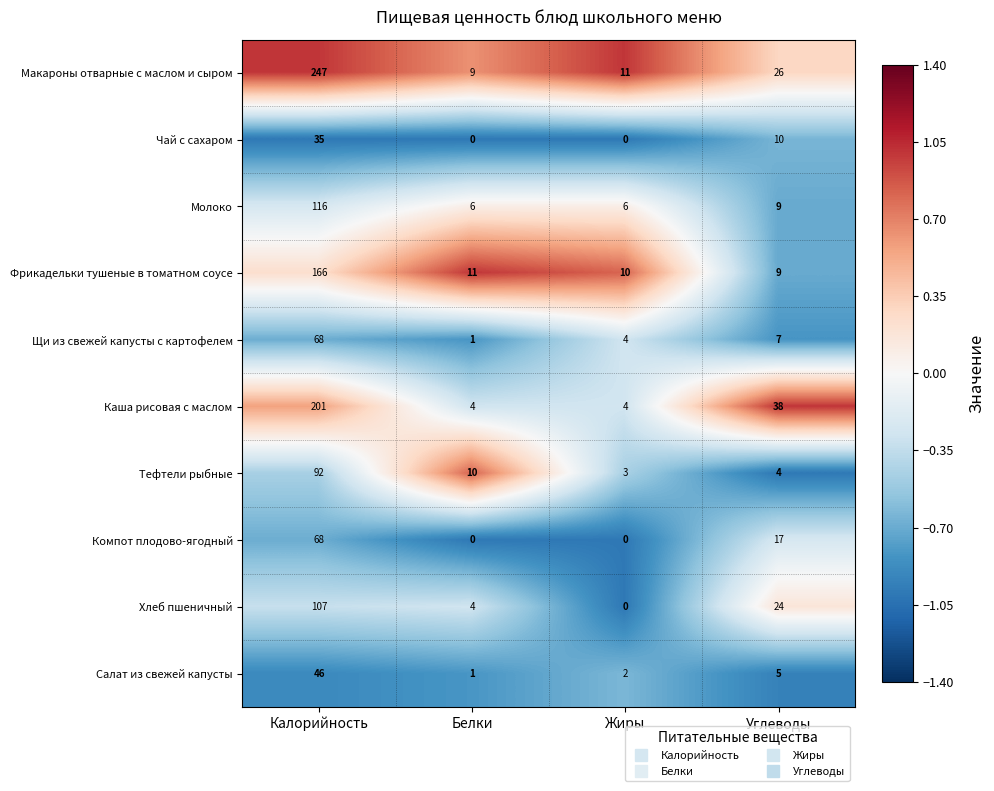

Is it true that Салат из свежей капусты equals 5 at Углеводы?

True